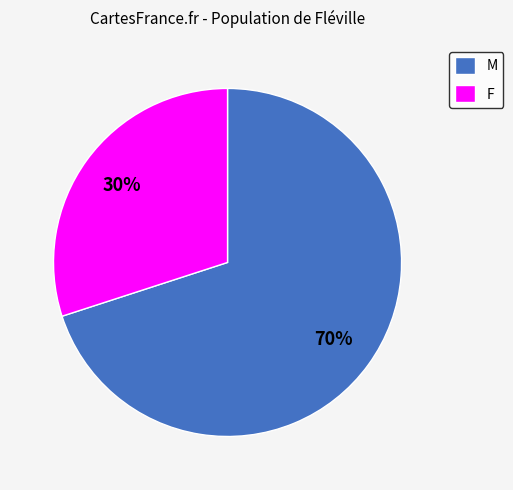

How many slices are in this pie chart?

2